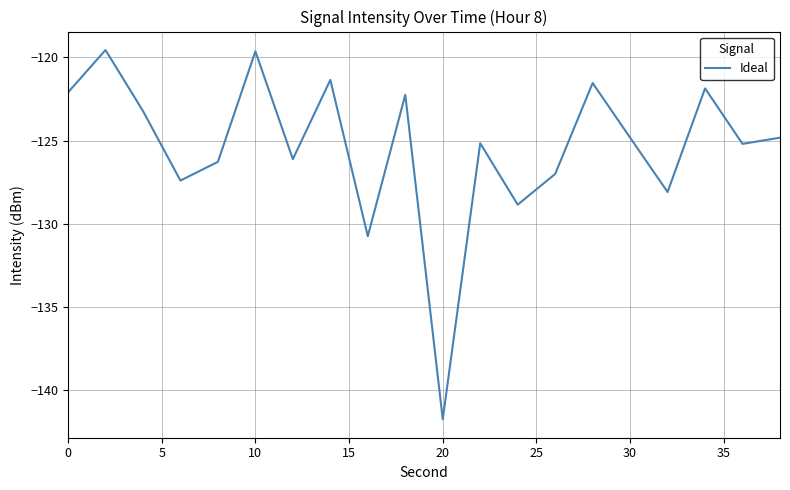

What is the smallest value displayed?

-141.7